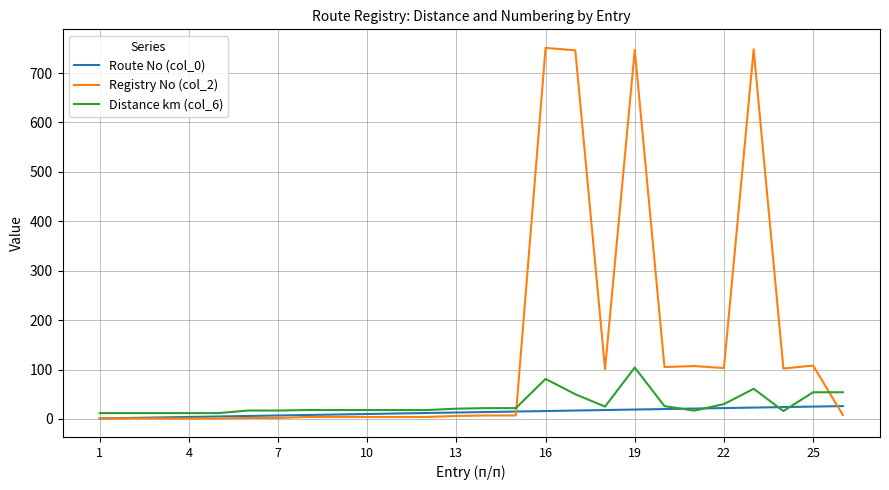

Which series has the largest range (max minus min)?

Registry No (col_2)